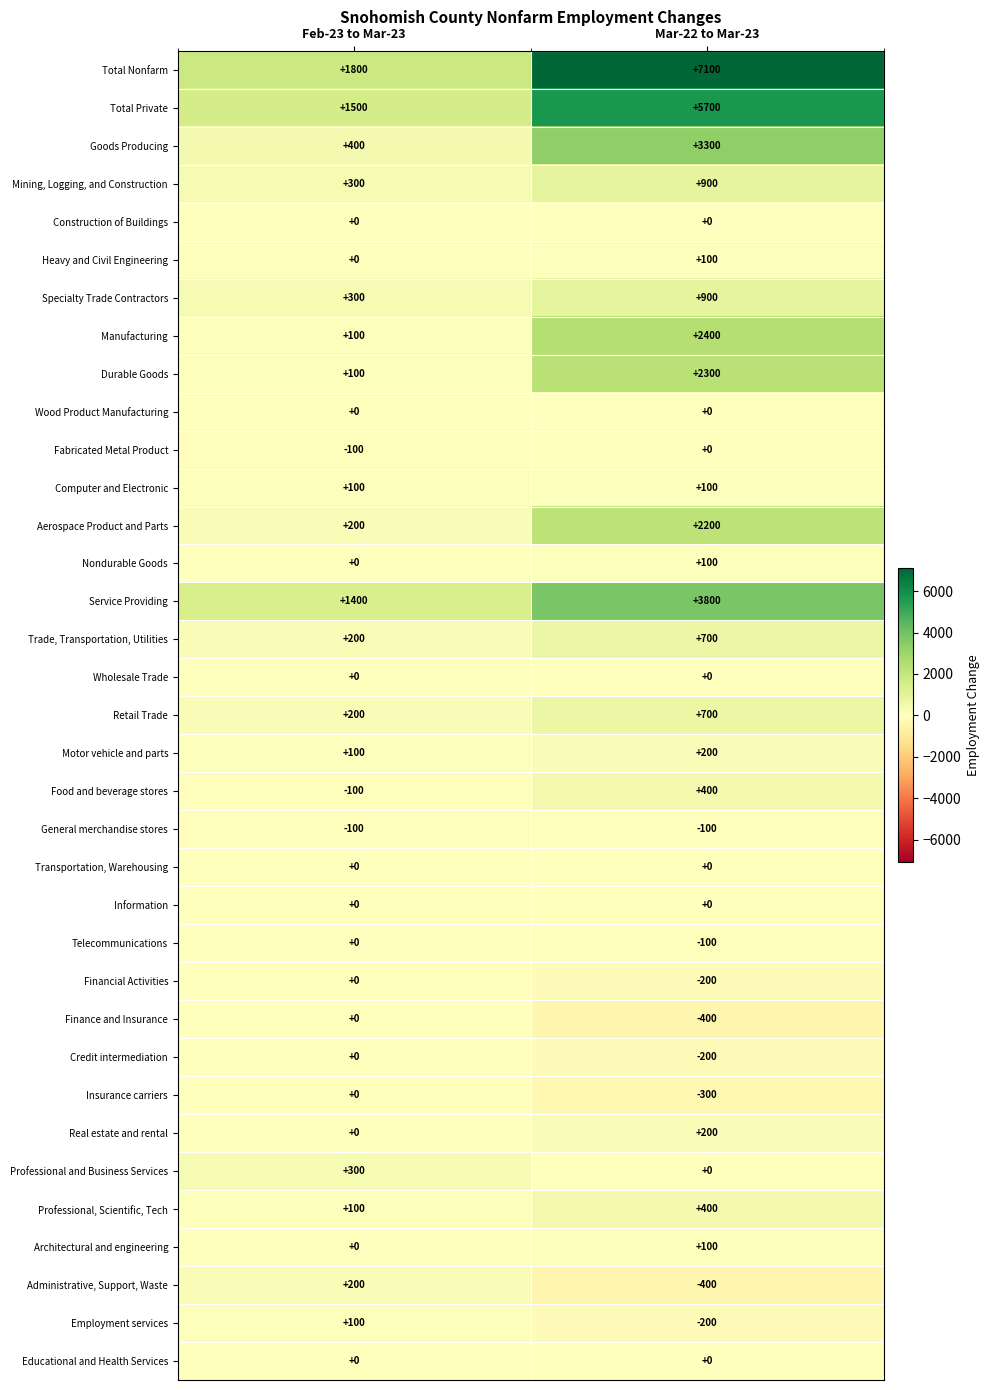

The value of Employment services at Mar-22 to Mar-23 is -200. True or false?

True